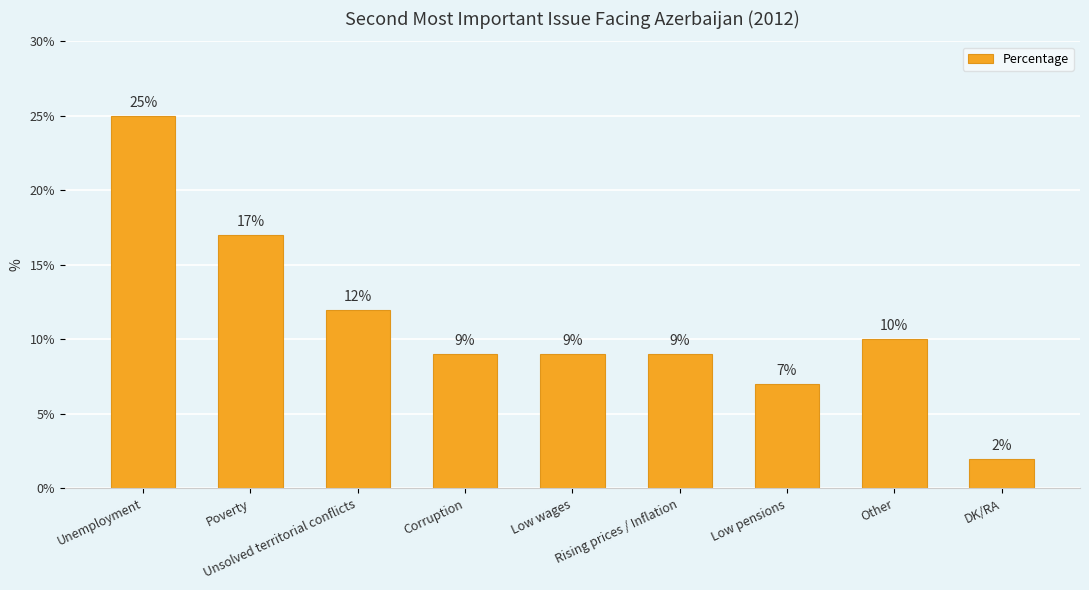

What is the difference between the maximum and minimum values?

23